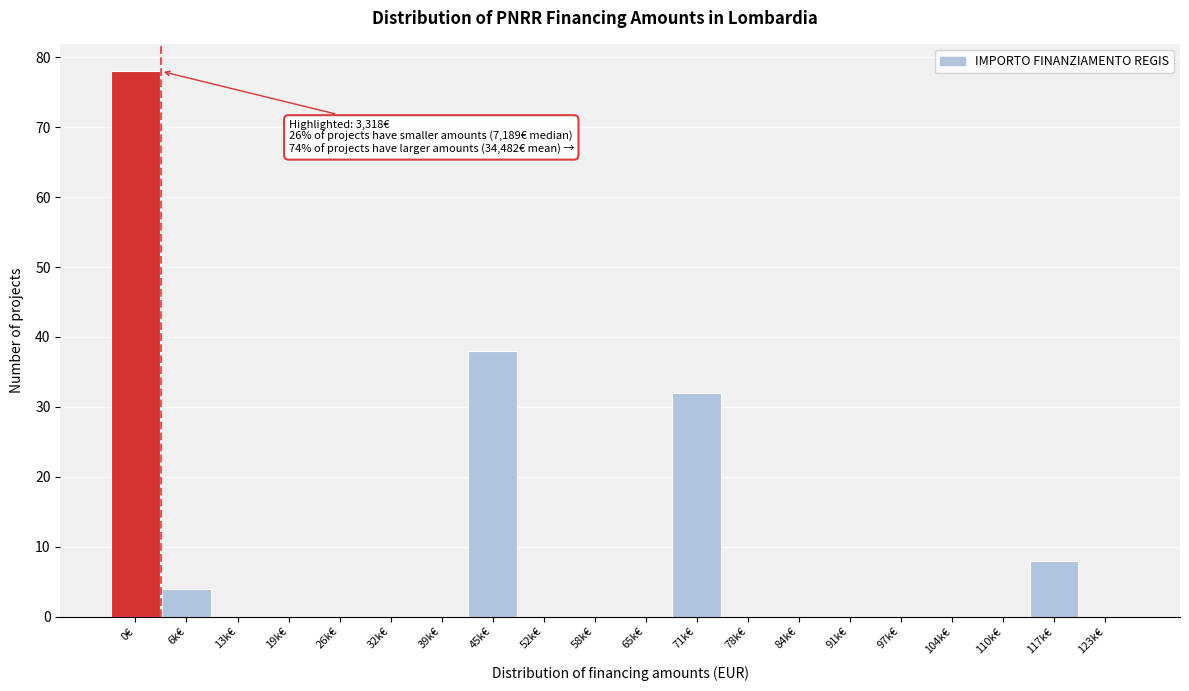

Reading left to right, what are all the values shown in this chart?

0€=78	6k€=4	13k€=0	19k€=0	26k€=0	32k€=0	39k€=0	45k€=38	52k€=0	58k€=0	65k€=0	71k€=32	78k€=0	84k€=0	91k€=0	97k€=0	104k€=0	110k€=0	117k€=8	123k€=0